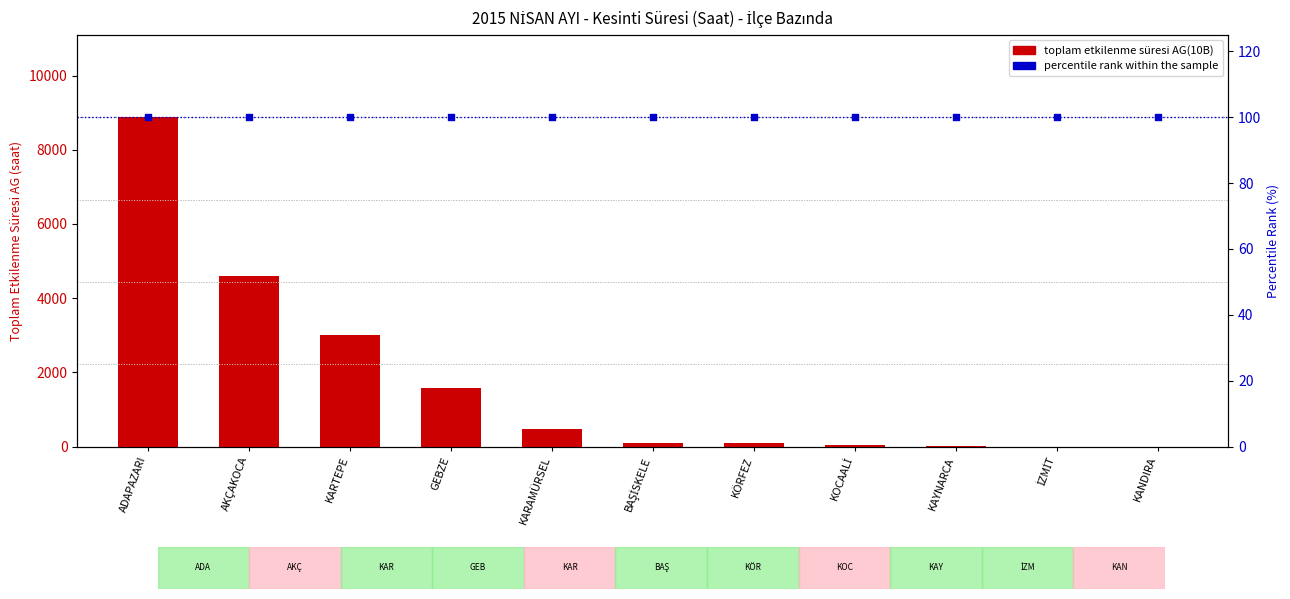

At how many categories does at least one series exceed 5883?

1